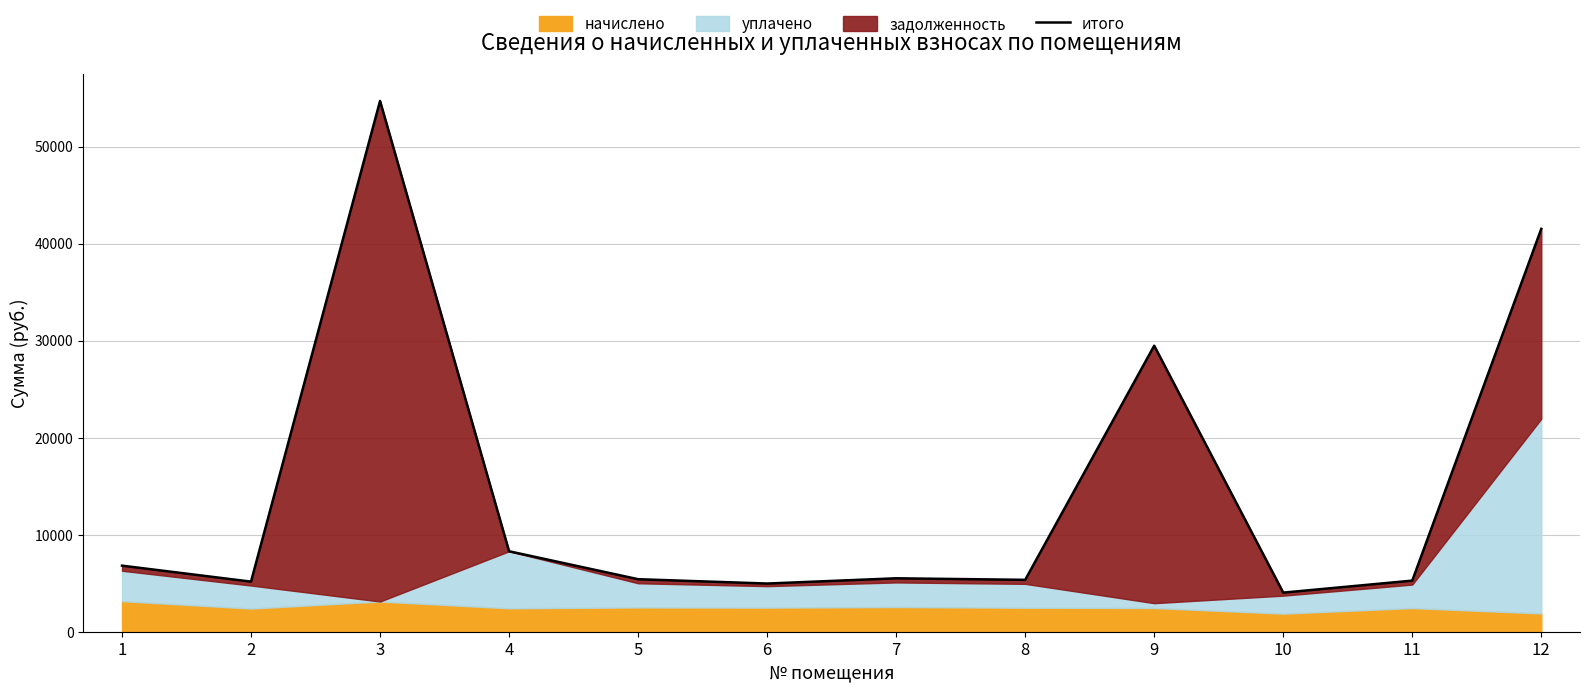

What is the value of the 9th point from the left?

29472.3